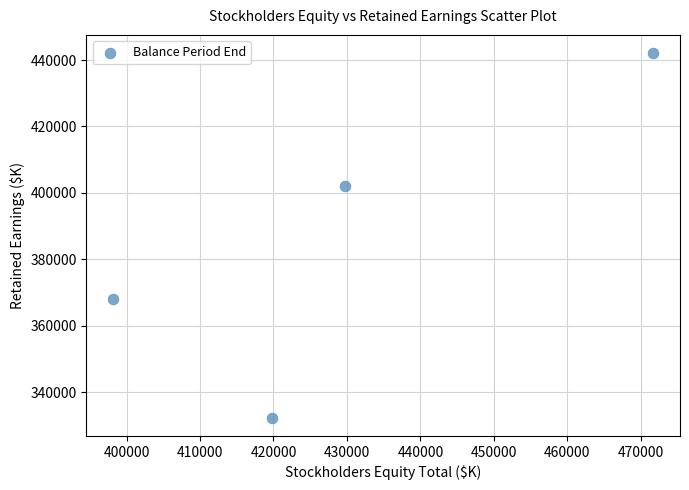

What is the average X value?

429860